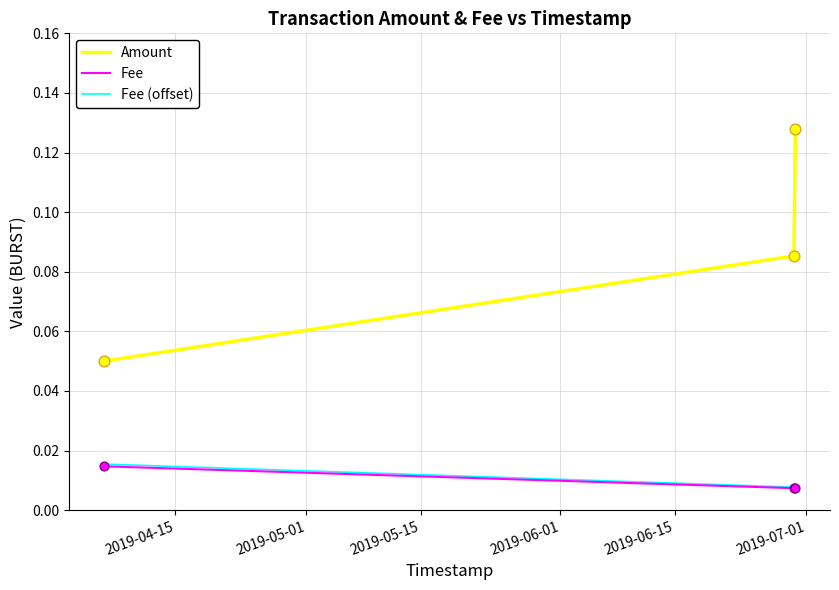

Which series has the largest total across all categories?

Amount